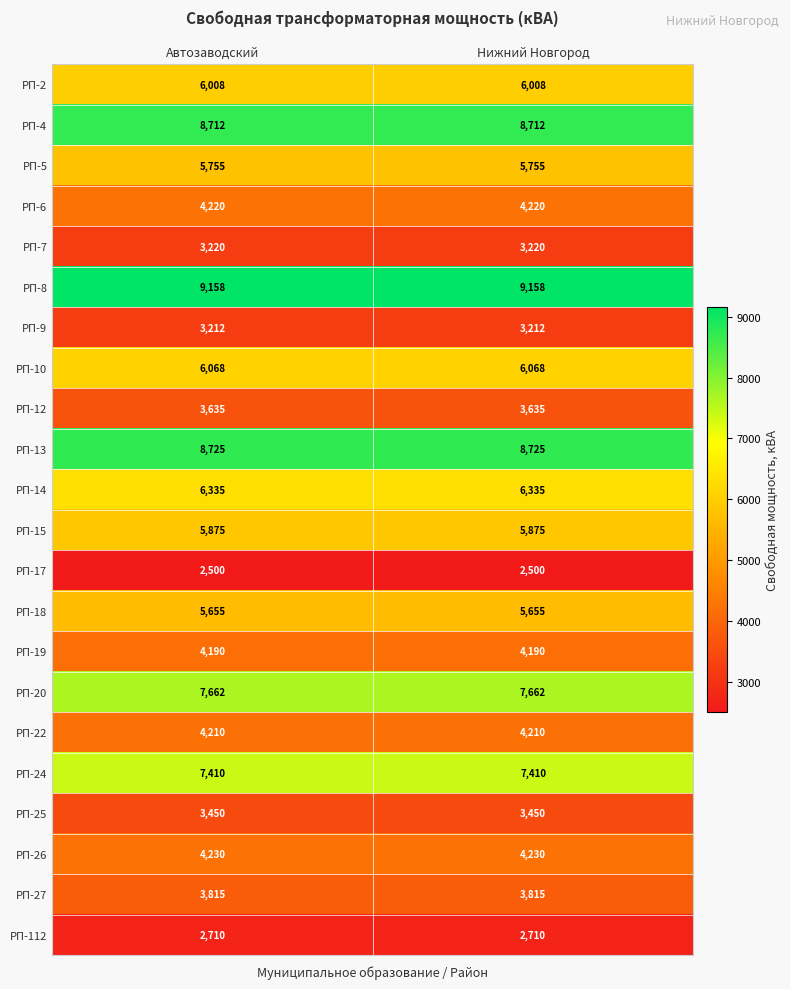

What is the maximum value for РП-112?

2710